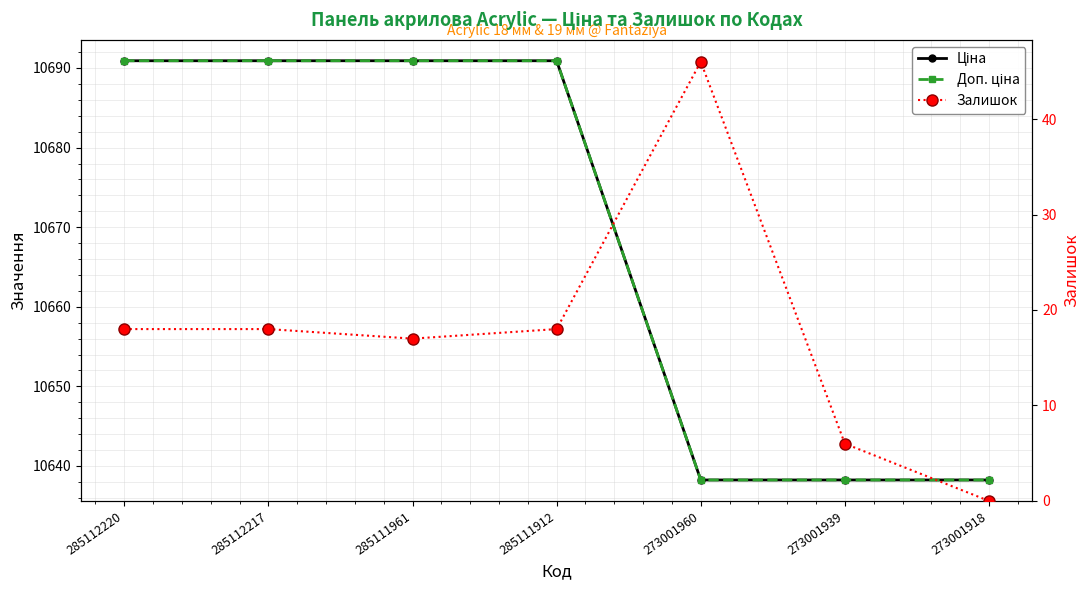

True or false: Залишок has a value of 18.0 at 285111912.

True